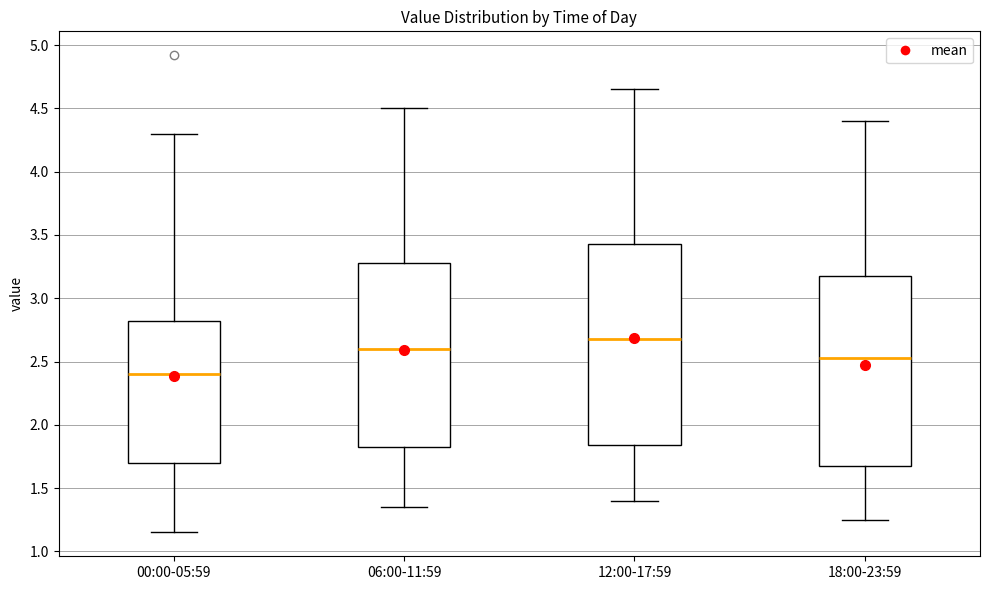

Where is the upper edge of the box for 18:00-23:59 on the y-axis? The values are not printed on the chart, so give them approximately, as read against the axis.

3.20